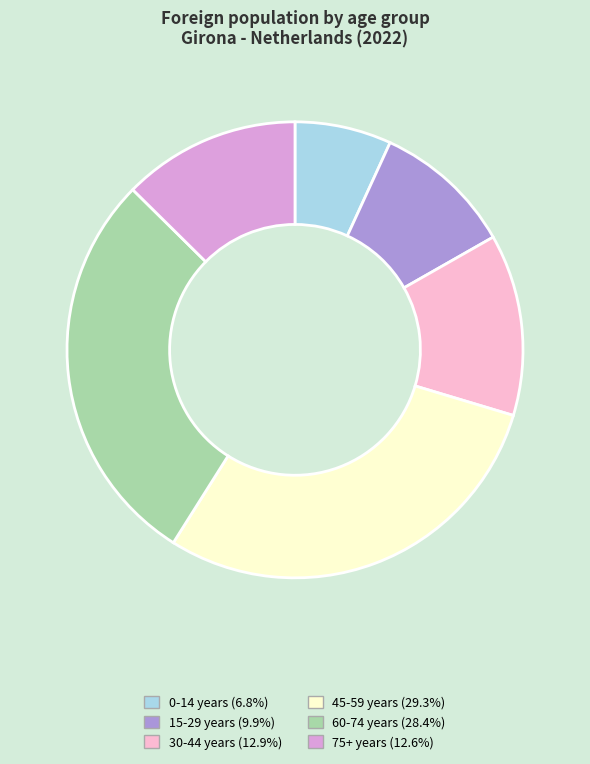

Approximately how many times larger is the value at 45-59 years (29.3%) compared to 30-44 years (12.9%)?

2.3